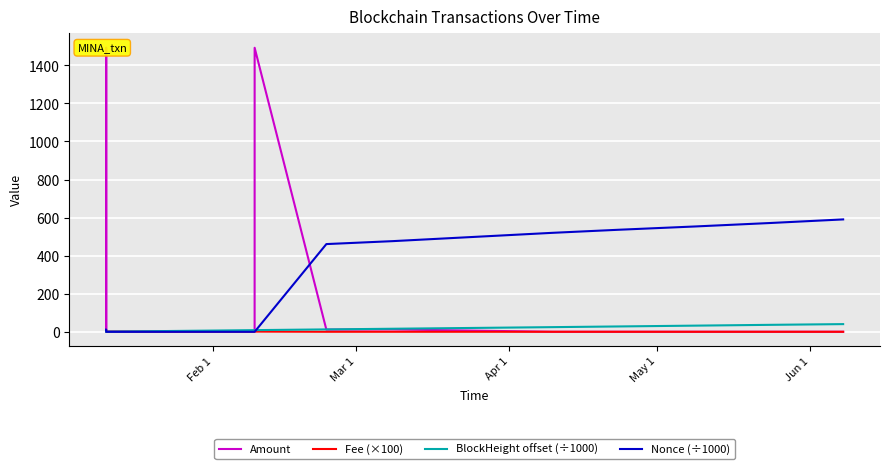

Rank the series at Feb 1 from lowest to highest value.

BlockHeight offset (÷1000), Amount, Fee (×100), Nonce (÷1000)